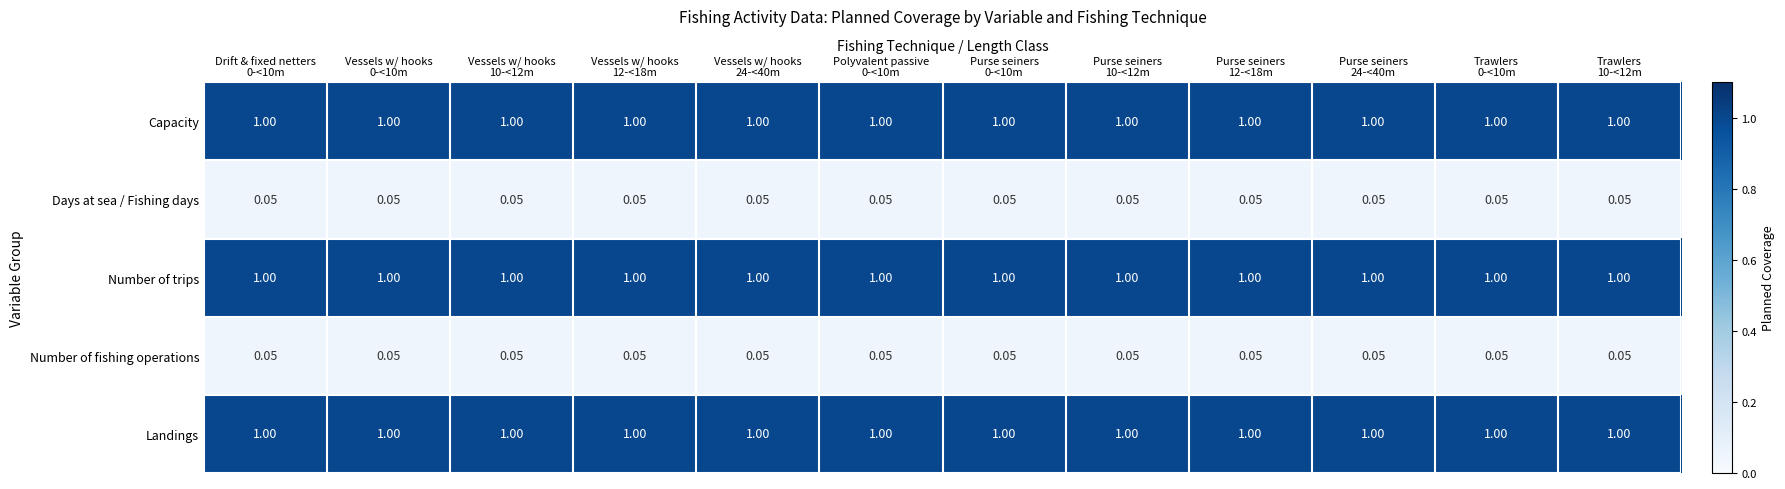

How many series are shown in this chart?

5